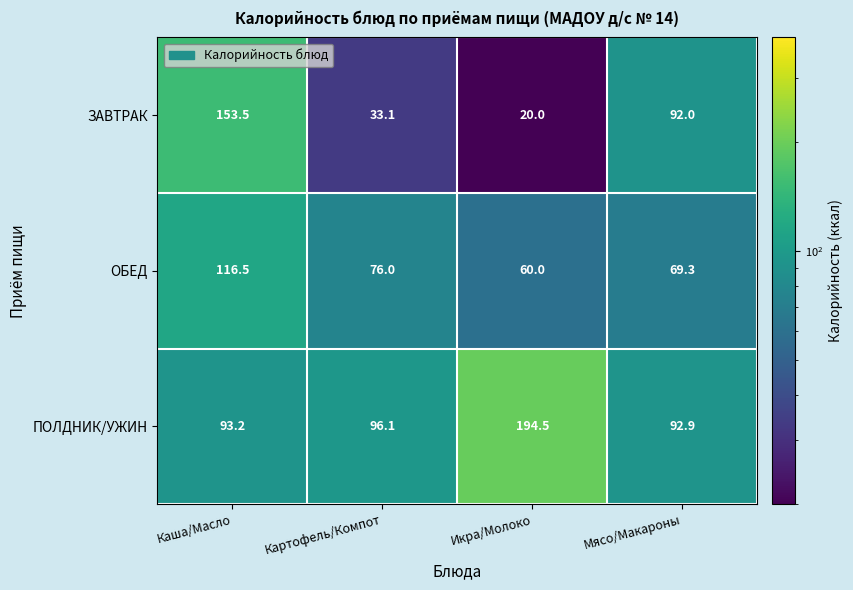

What is the smallest value displayed?

20.0